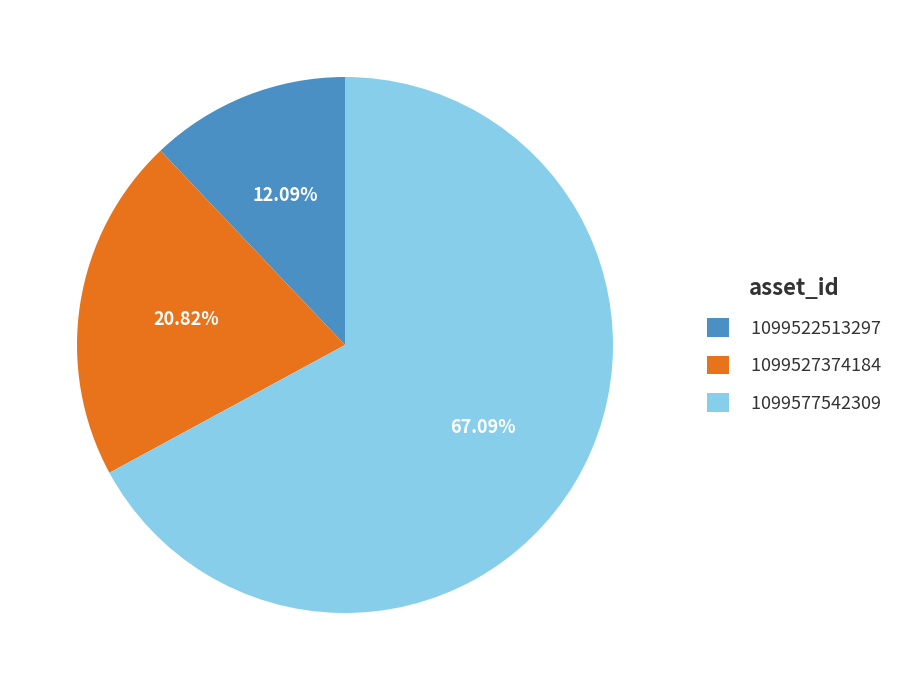

Which category has the smallest portion of the pie?

1099522513297